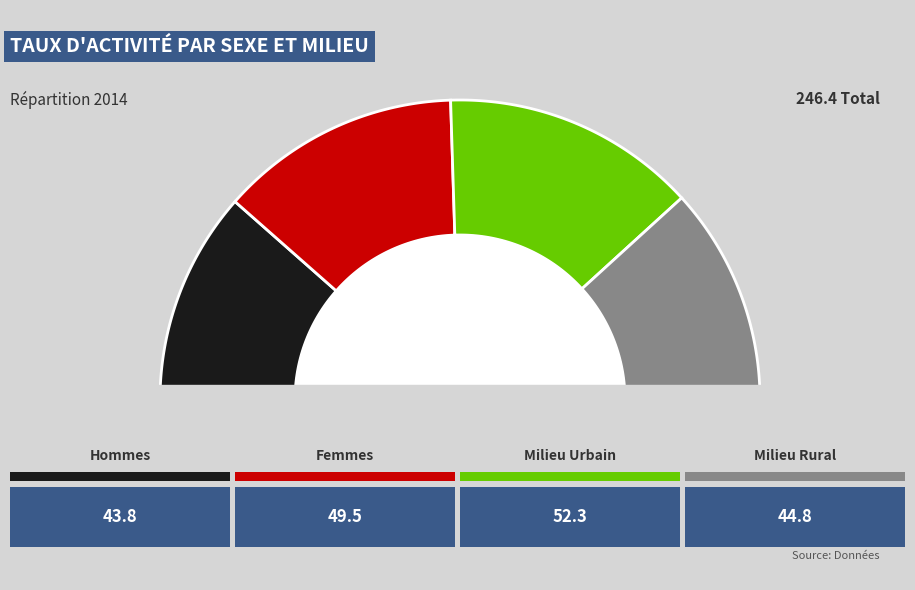

What percentage is NOT represented by Femmes?

74.0%